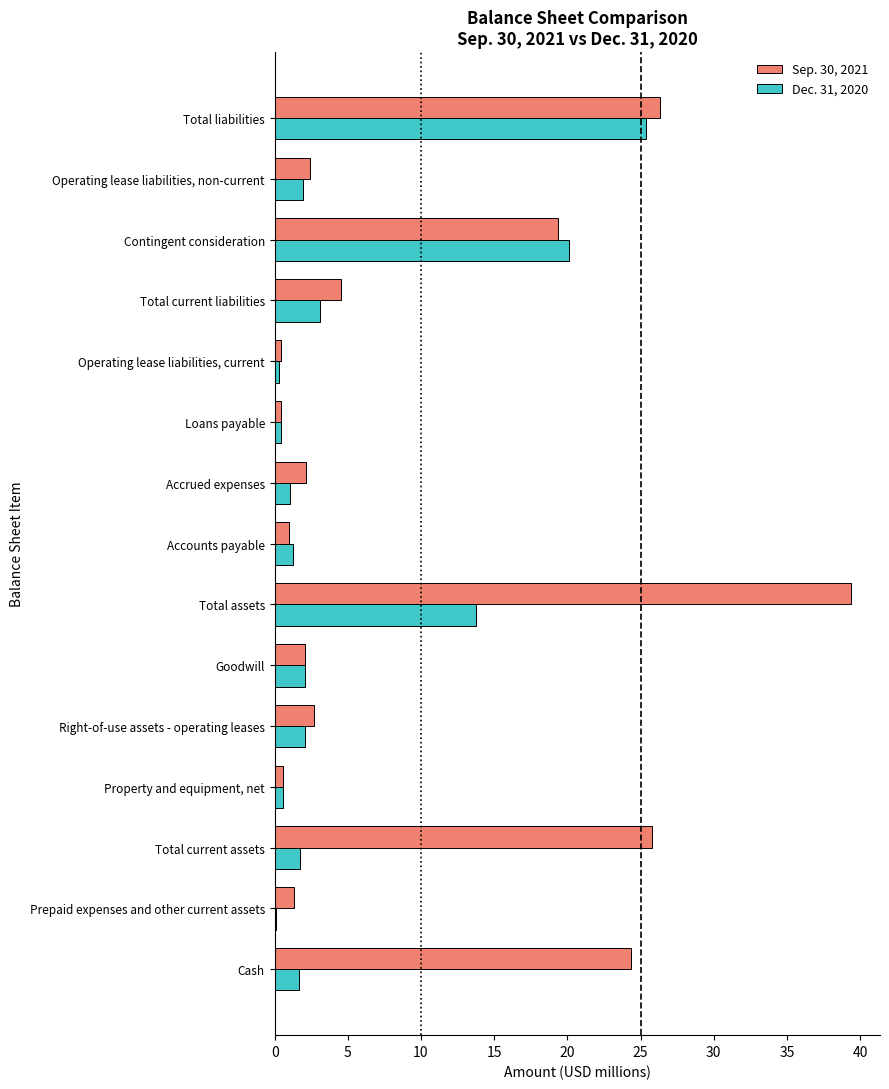

What is the sum of all Sep. 30, 2021 values?

152.8